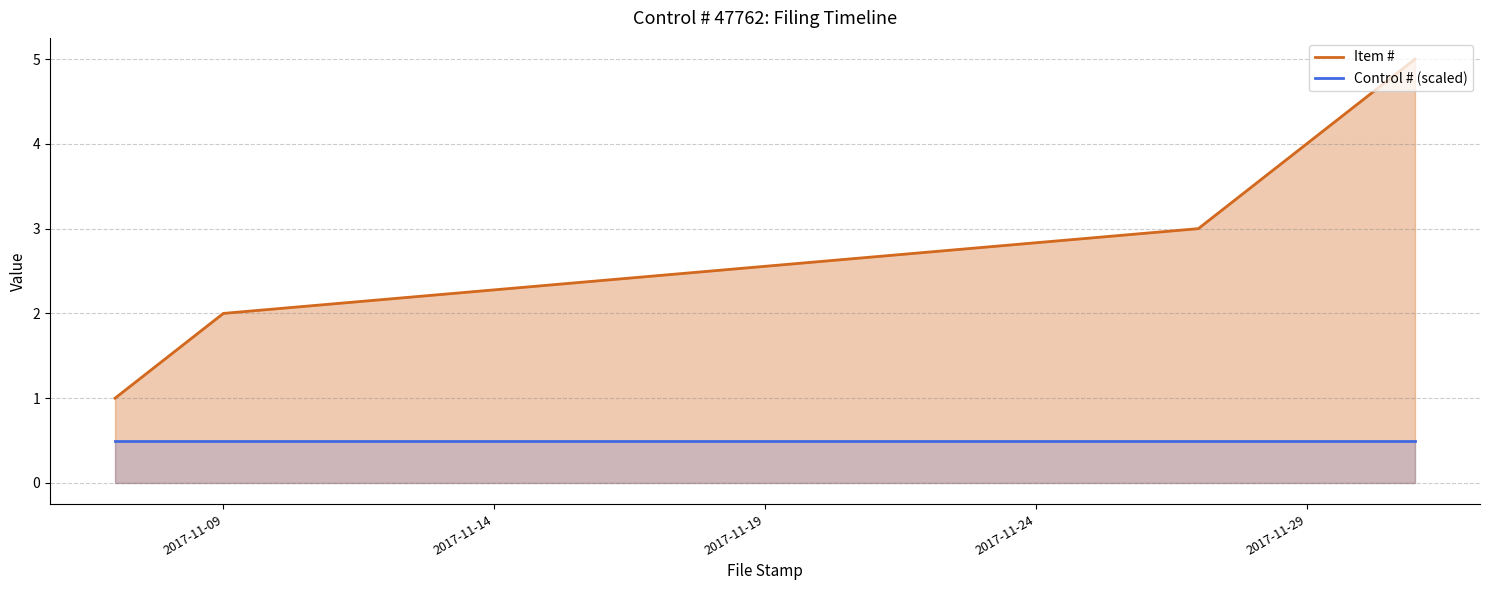

Rank the series by their average value, from lowest to highest.

Control # (scaled), Item #